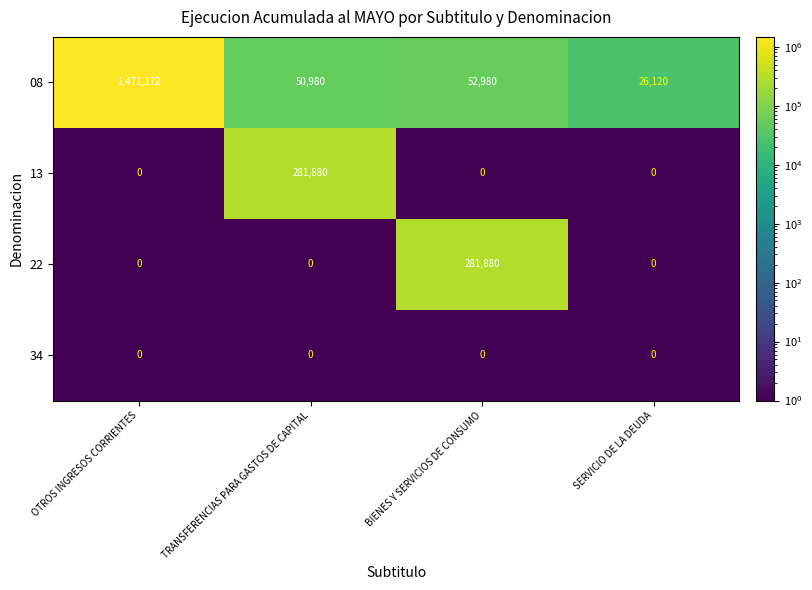

What is the difference between the maximum and minimum values in the 08 series?

1445052